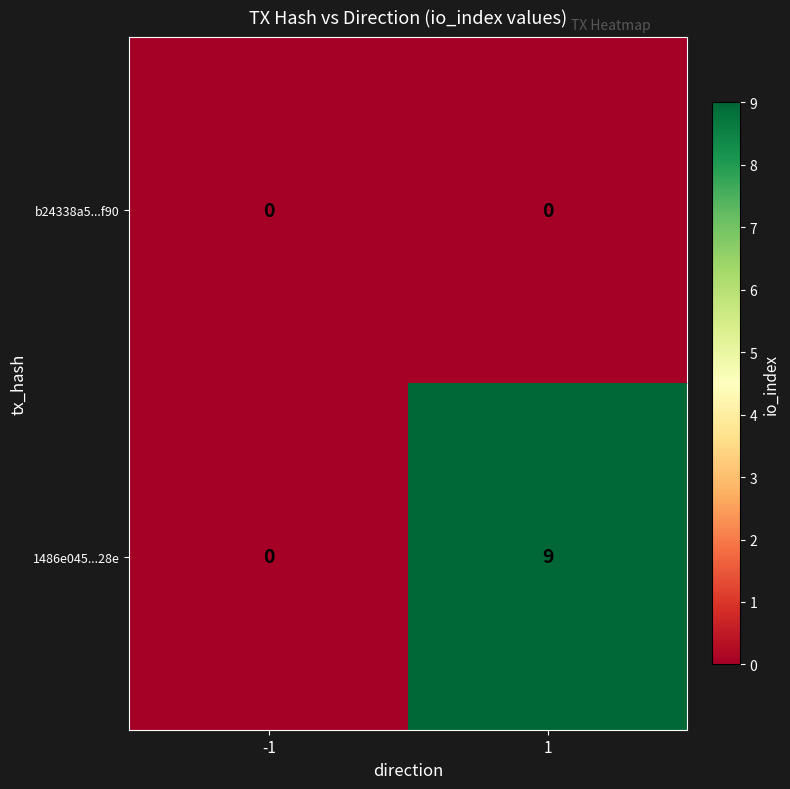

List the series in order of their overall mean, lowest first.

b24338a5...f90, 1486e045...28e